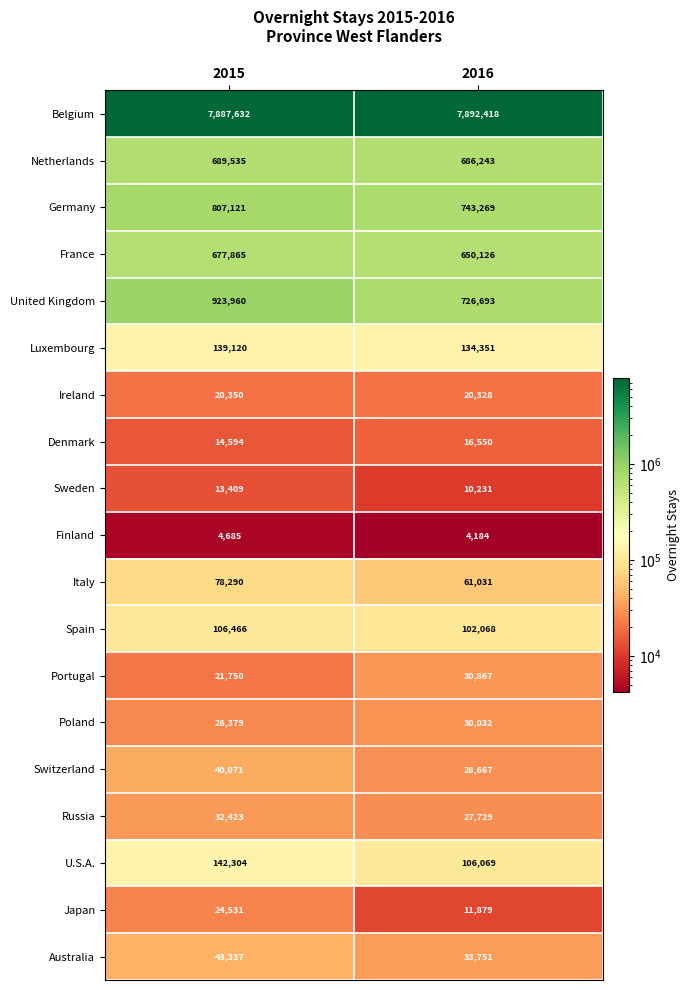

At which label is United Kingdom closest to 825326?

2016